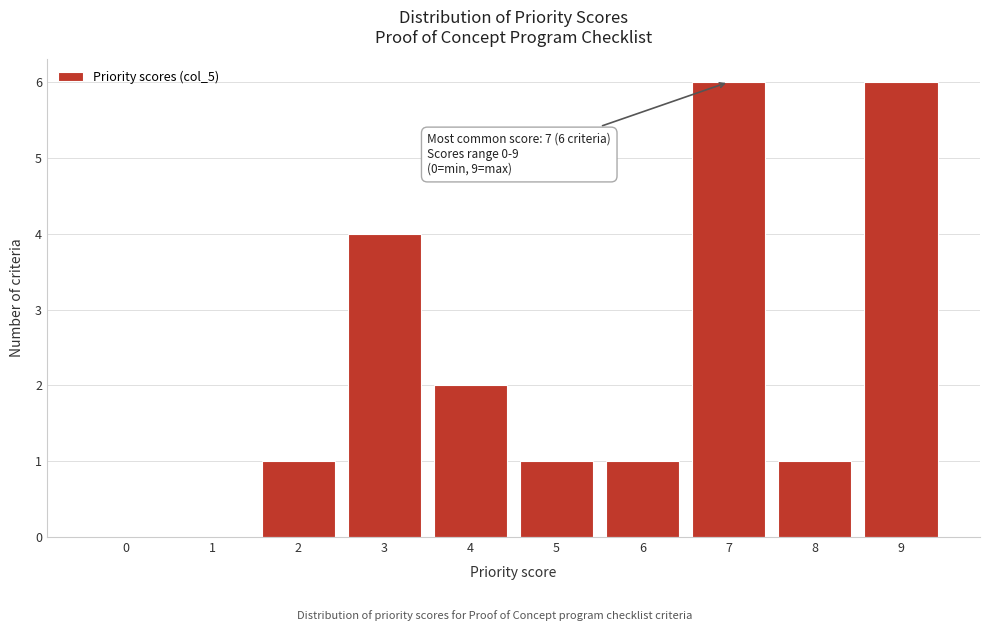

Reading left to right, what are all the values shown in this chart?

0=0	1=0	2=1	3=4	4=2	5=1	6=1	7=6	8=1	9=6